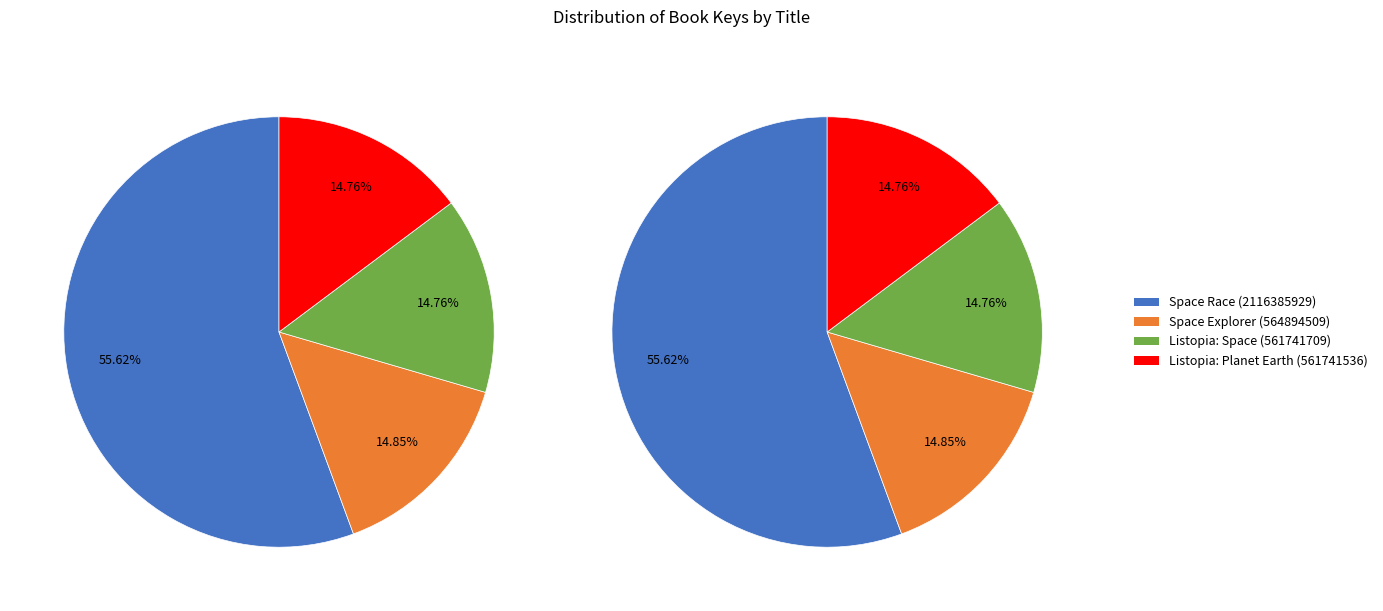

Which category has the smallest portion of the pie?

Listopia: Planet Earth (561741536)